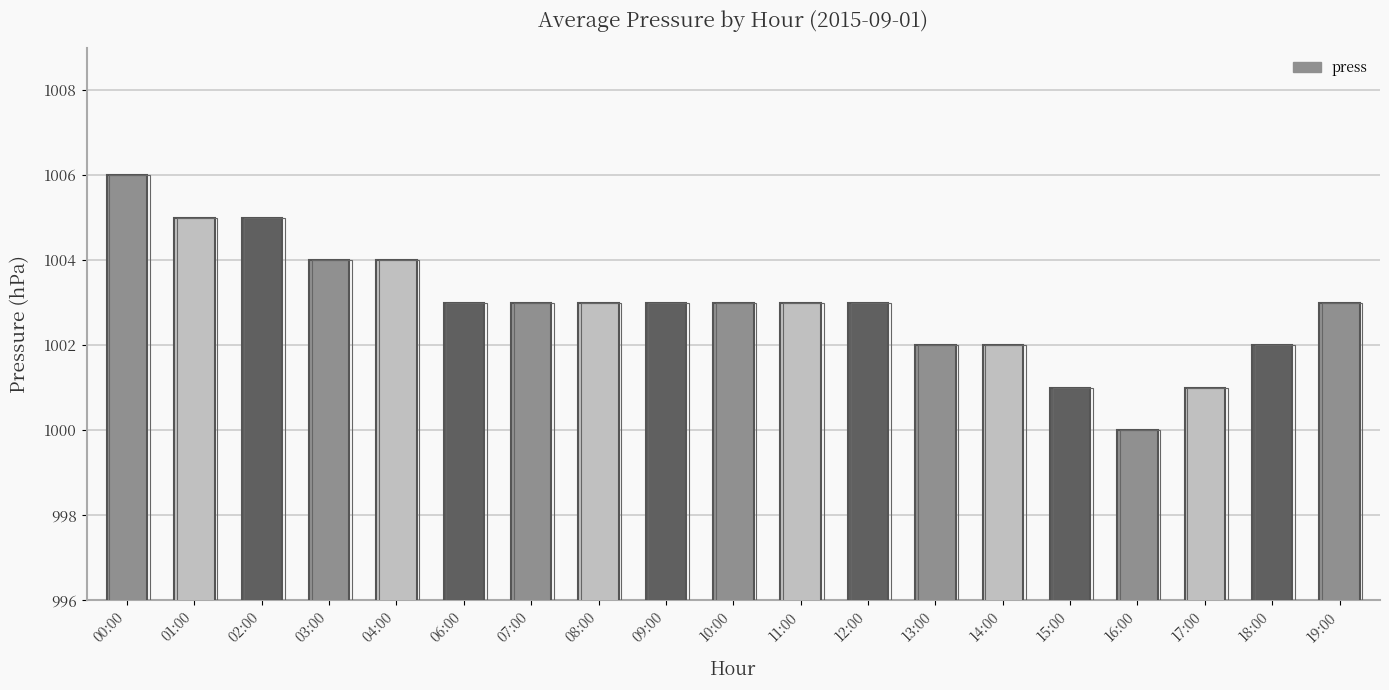

How many values are between 1002 and 1004?

13